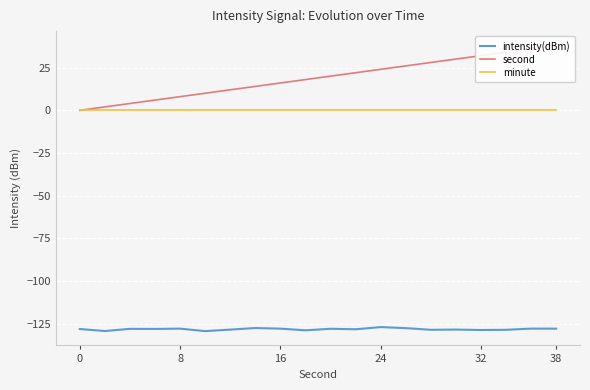

What are all the series names shown in the legend?

intensity(dBm), second, minute